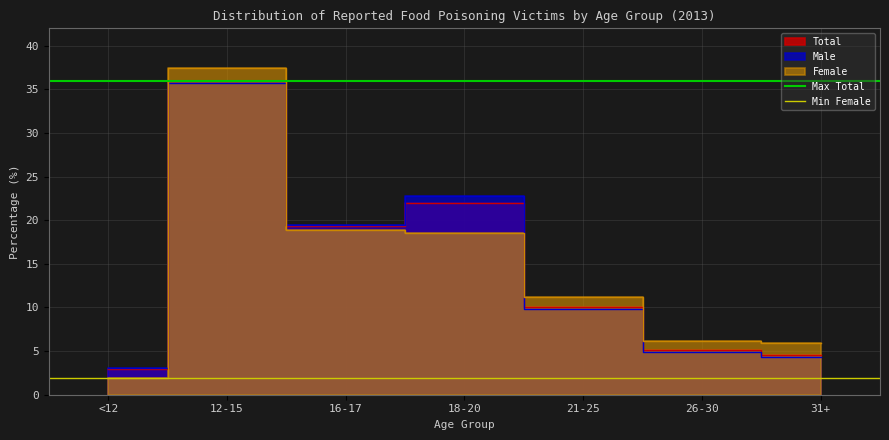

The Min Female series shows 0.6 at <12. True or false?

False